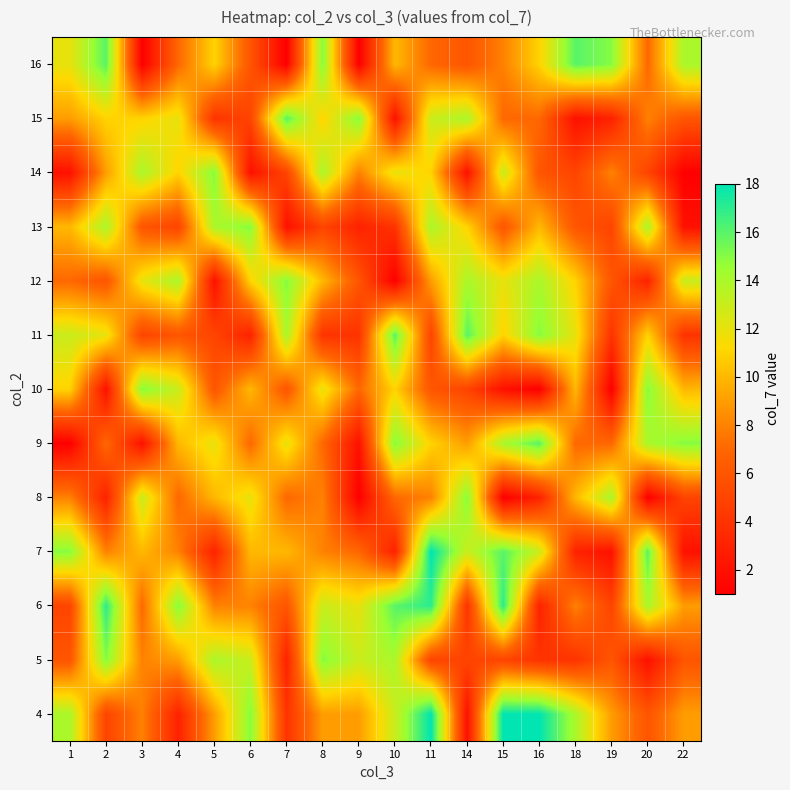

Between 20 and 22, which is larger?

22